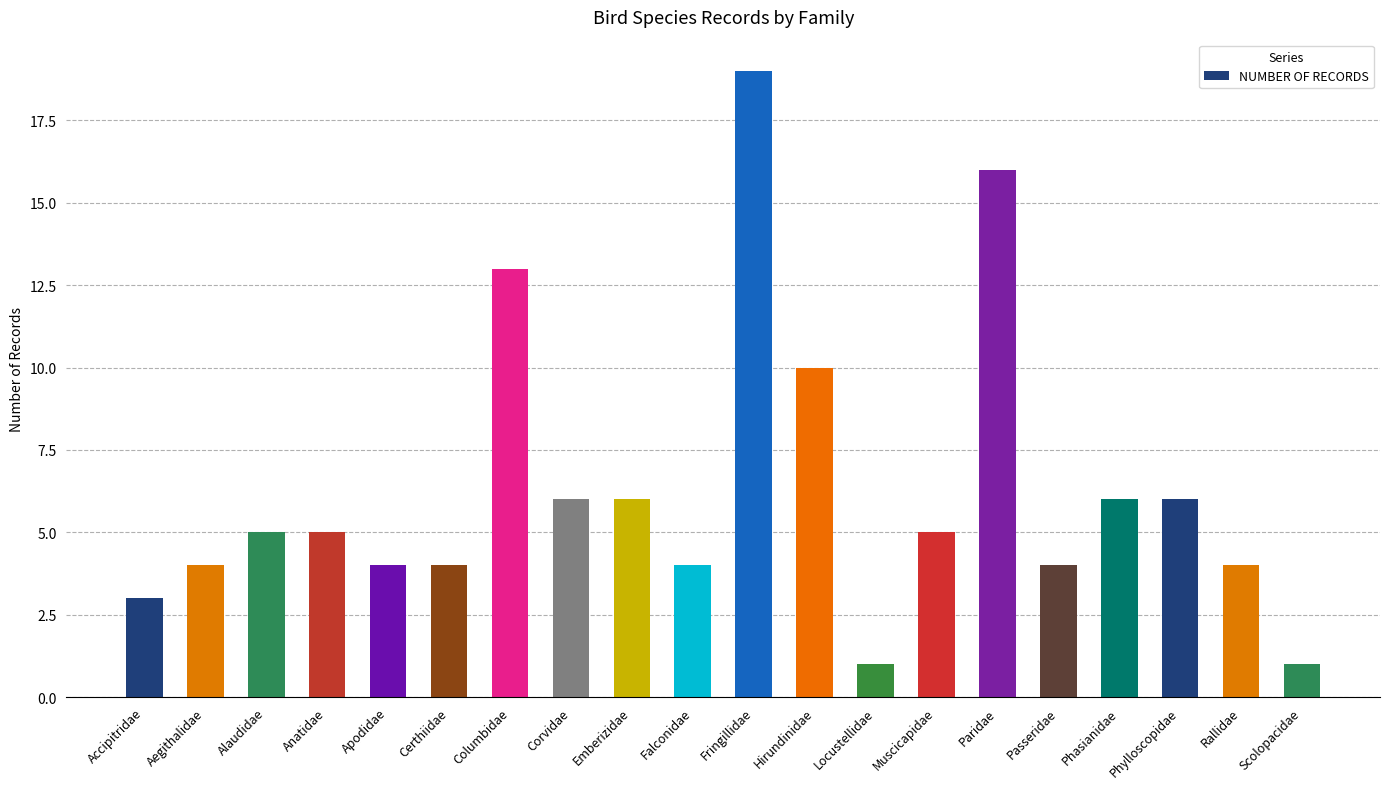

What is the greatest value displayed?

19